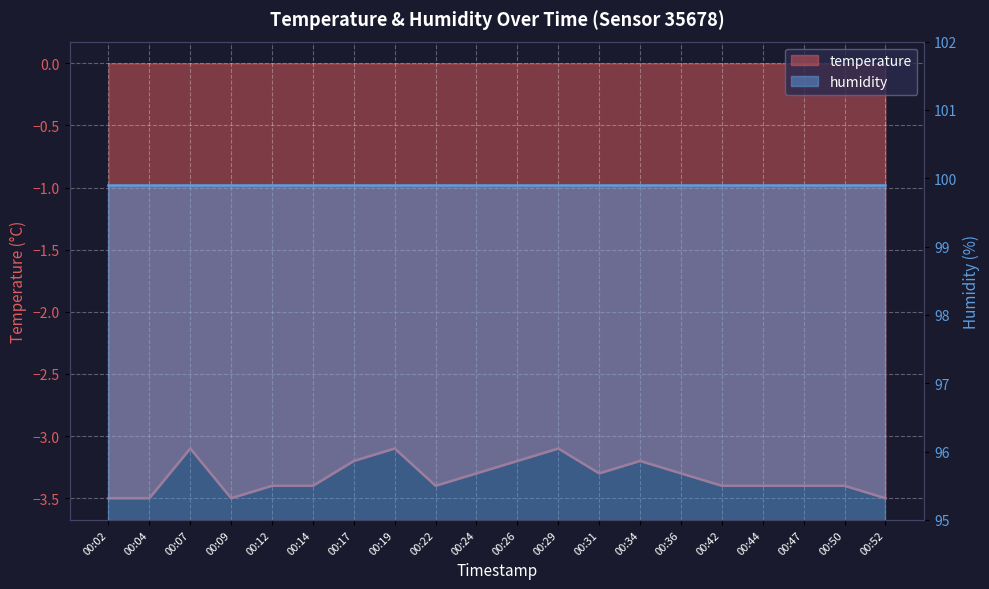

At which label is the value closest to -3?

00:07